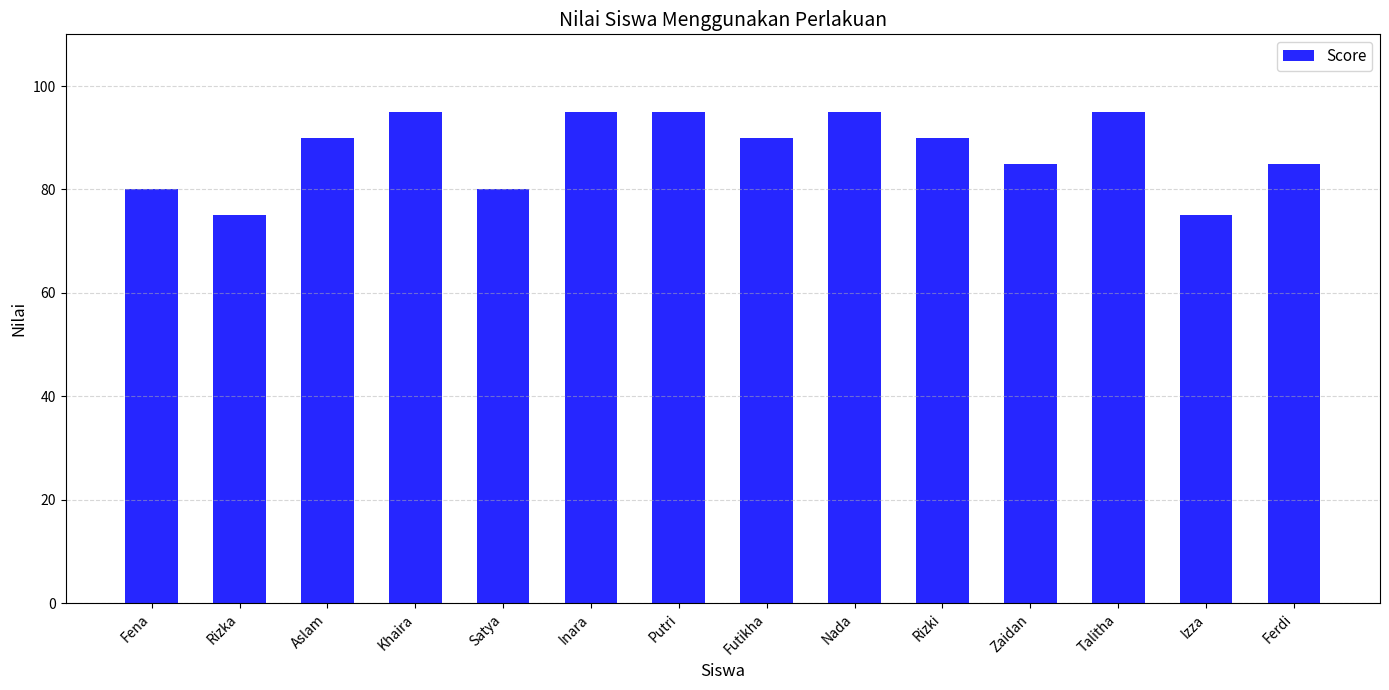

What is the change in value from Fena to Ferdi?

+5